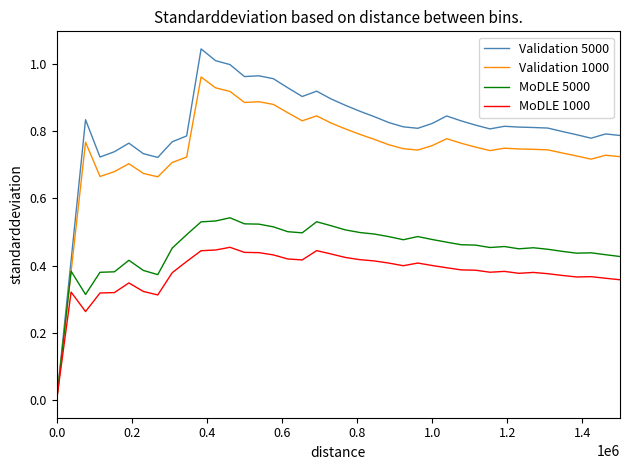

Which series has the largest total across all categories?

Validation 5000